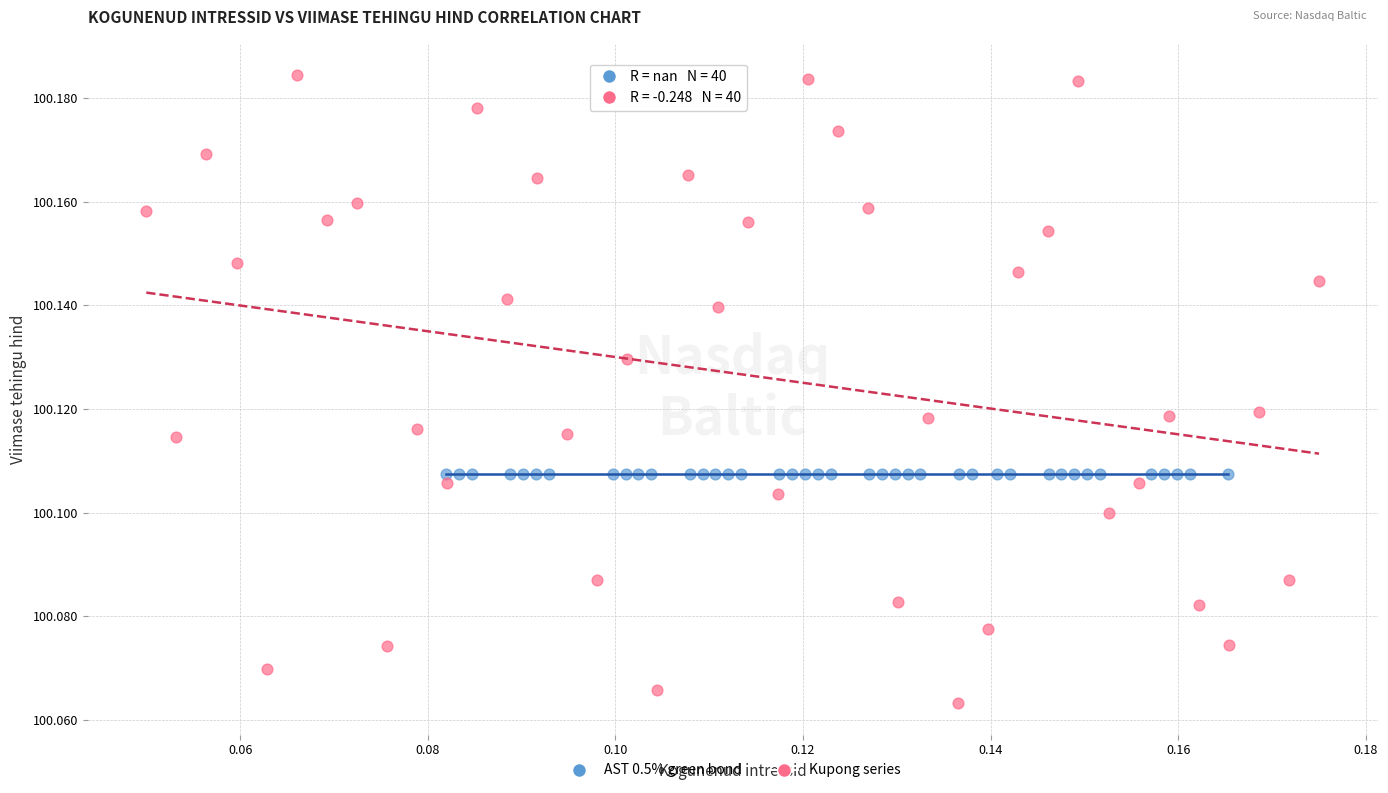

What are all the series names shown in the legend?

AST 0.5% green bond, Kupong series